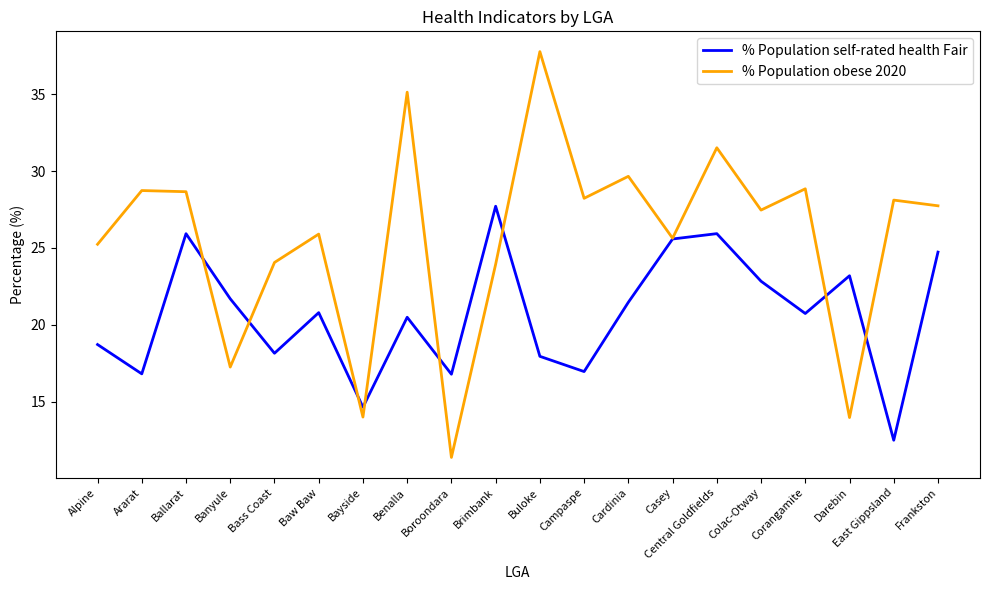

Does the chart display data point markers on the line(s)?

No